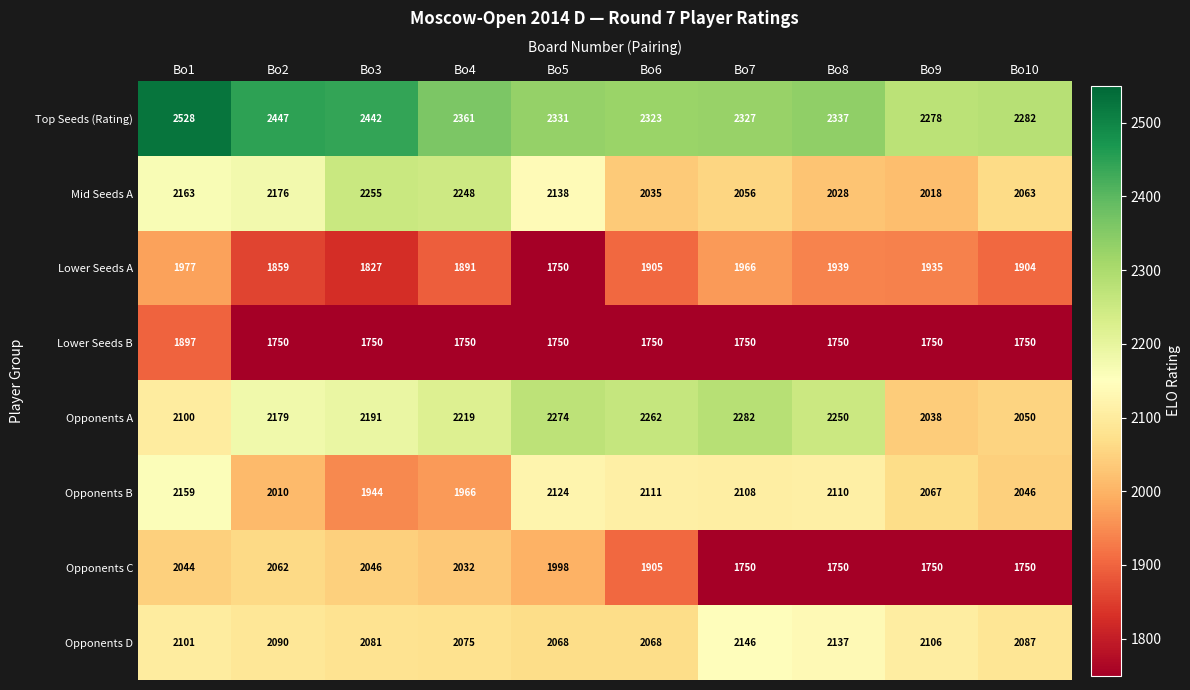

What is the sum of all Lower Seeds B values?

17647